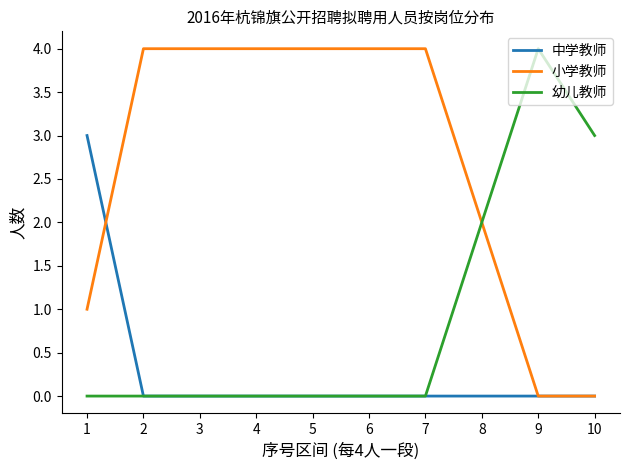

What is the maximum value for 小学教师?

4